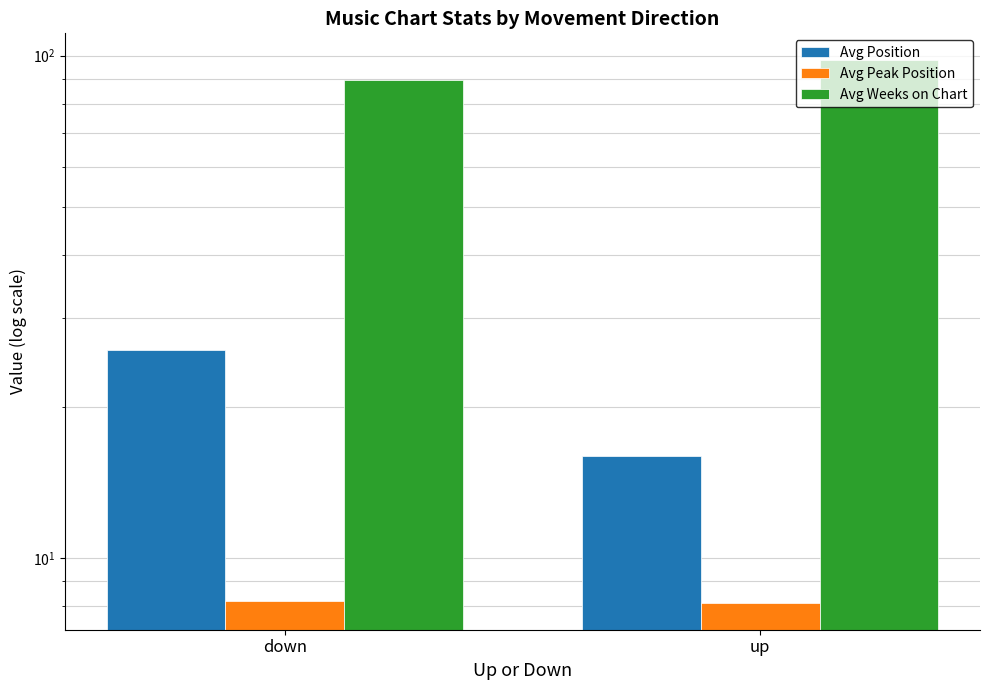

What is the average value of the Avg Peak Position series?

8.2